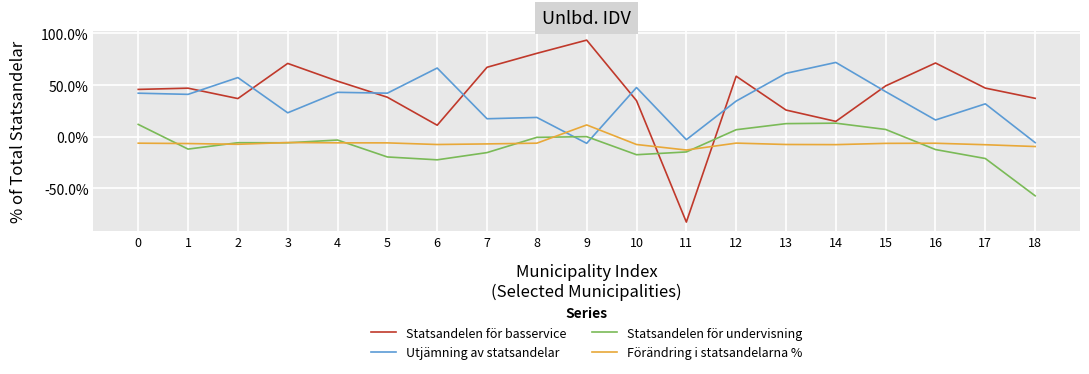

What is the total value across all series at 17?

50.3